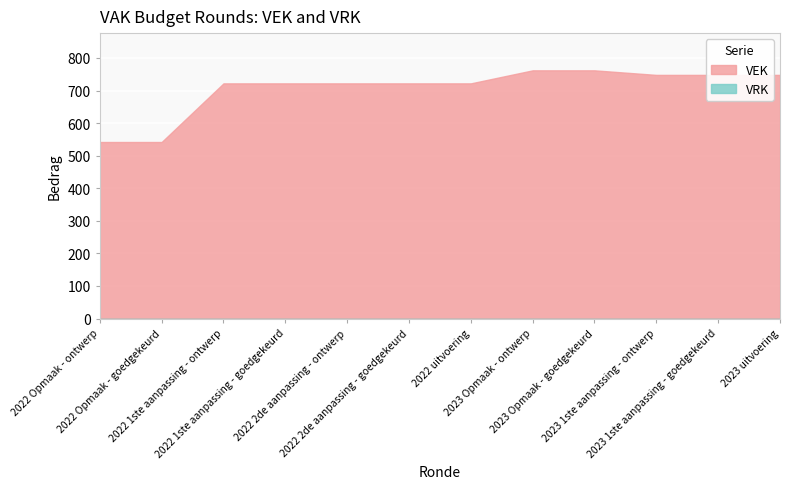

What value does the VEK series have at 2022 2de aanpassing - goedgekeurd, to the nearest 5?

720